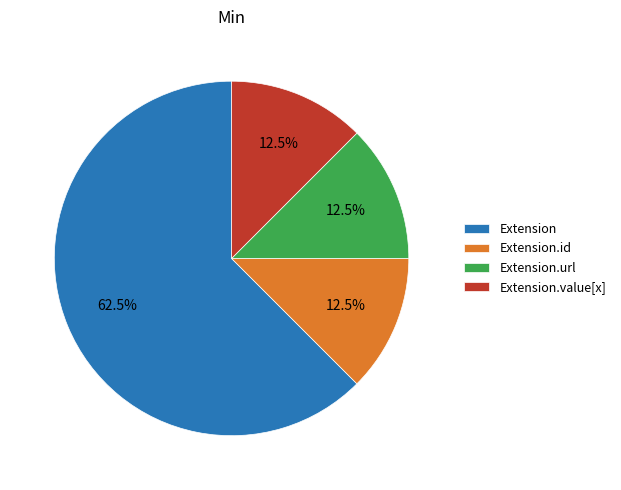

Which category accounts for the majority?

Extension